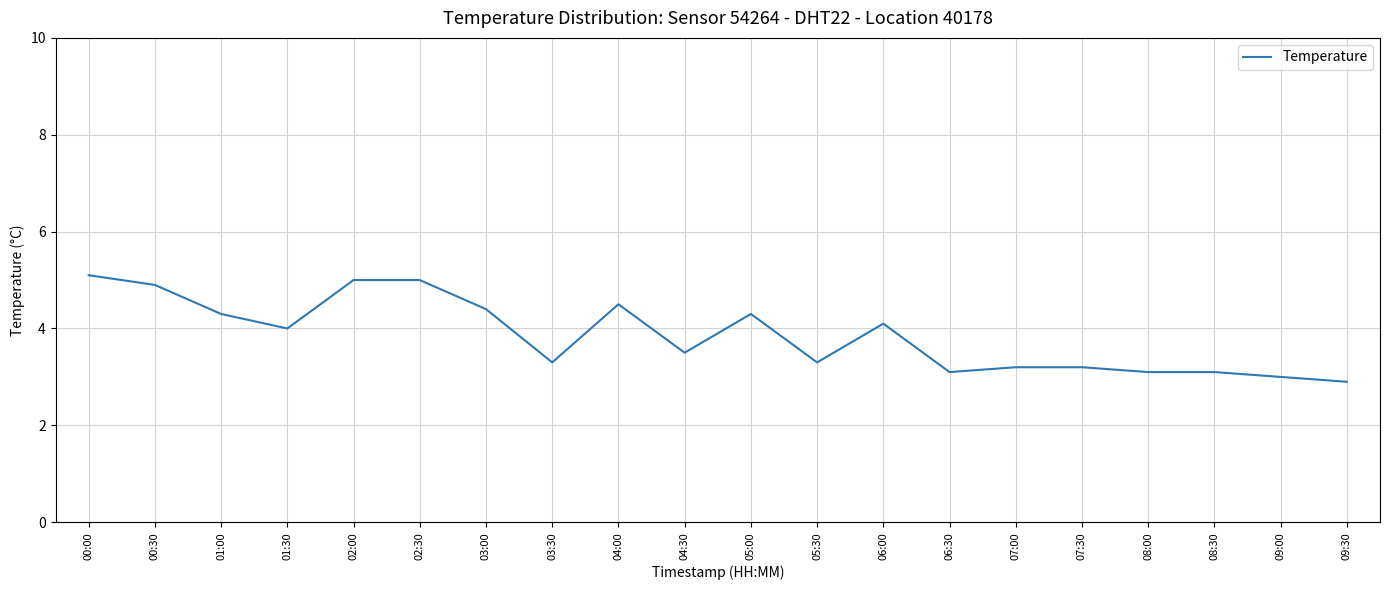

What is the smallest value displayed?

2.9